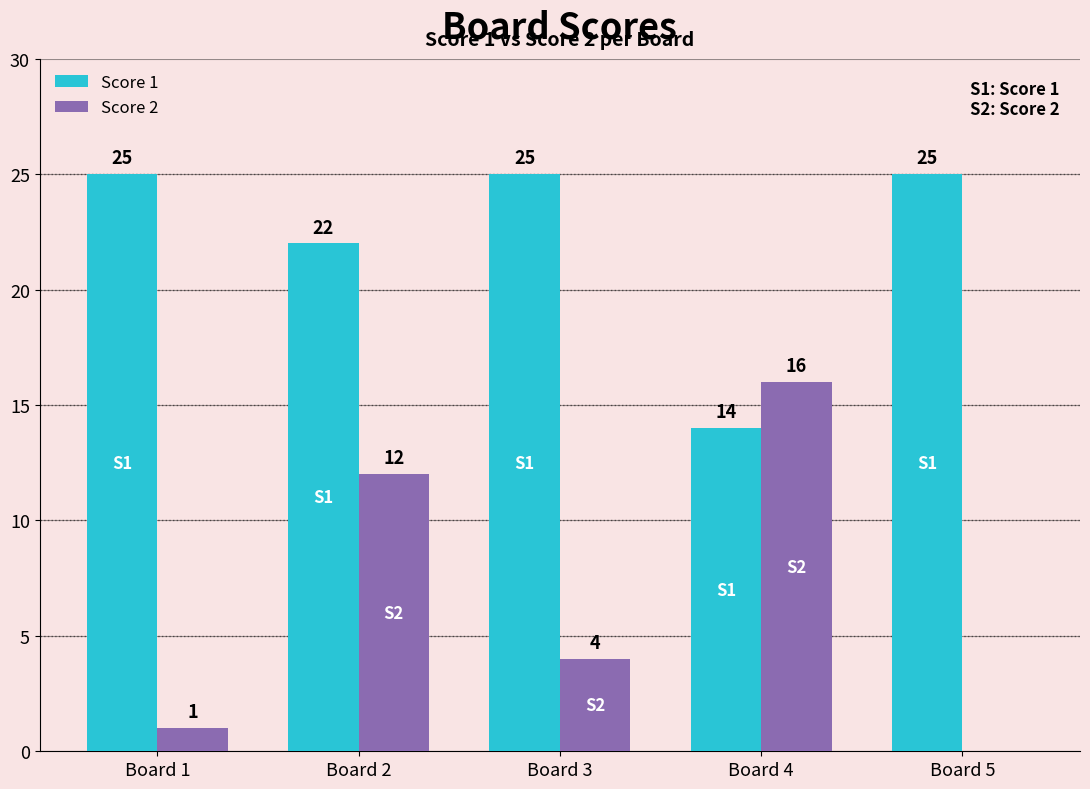

At which category is the sum across all series the highest?

Board 2